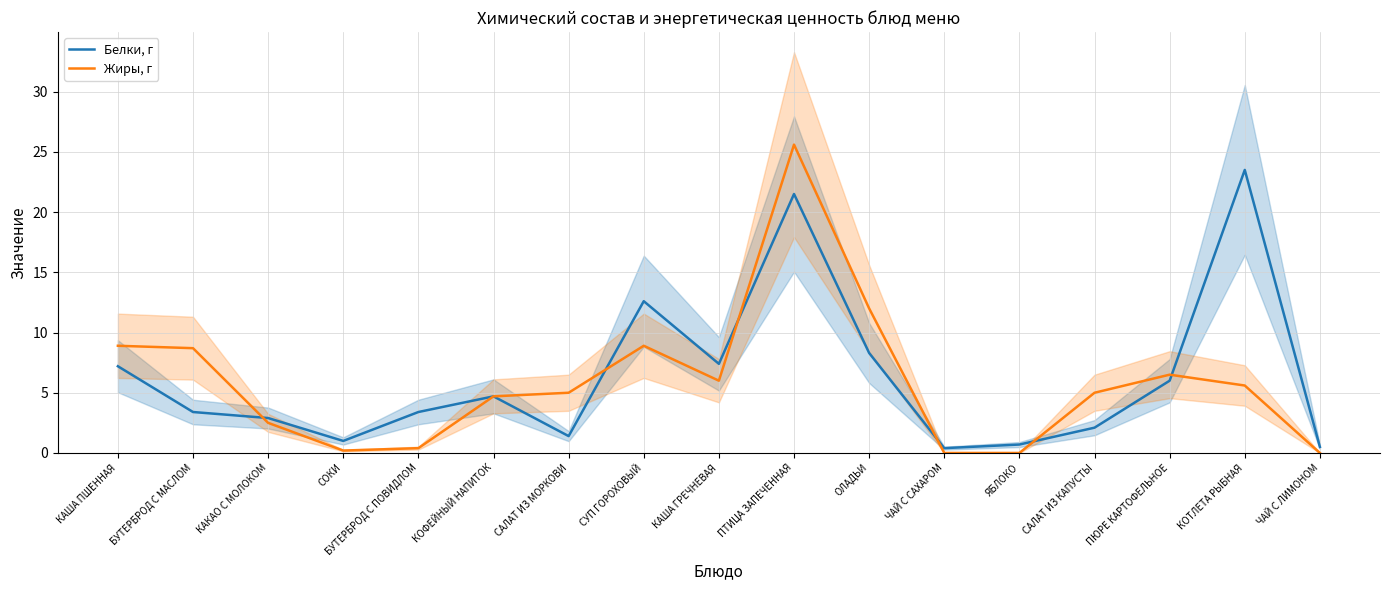

How many data points in Жиры, г are less than 5?

7